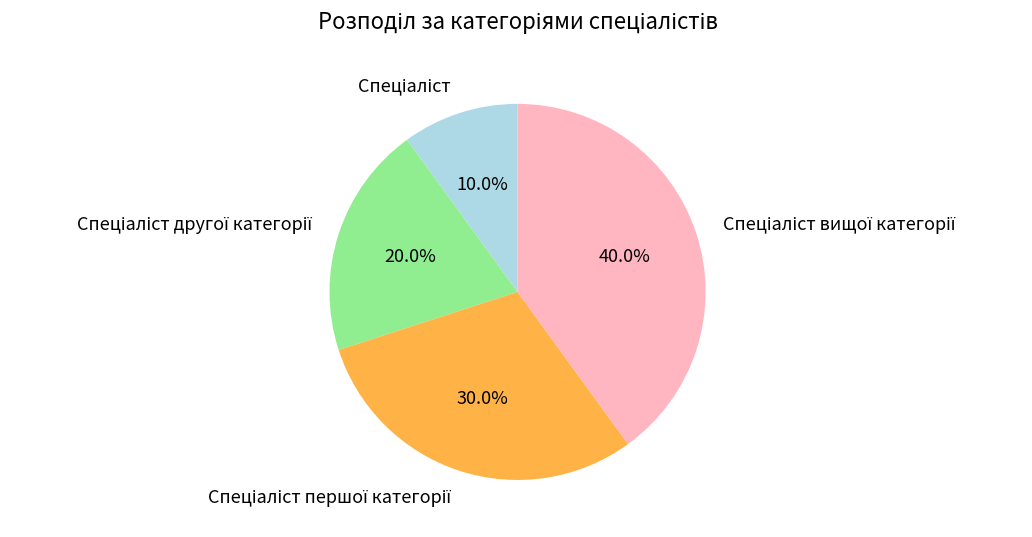

Is there any slice that represents more than half of the pie?

No